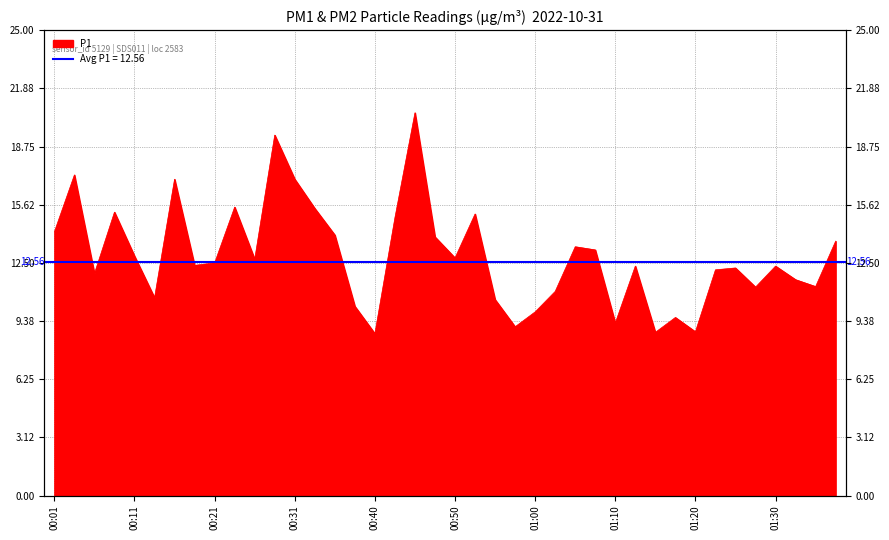

What is the difference between the maximum and minimum values?

11.9